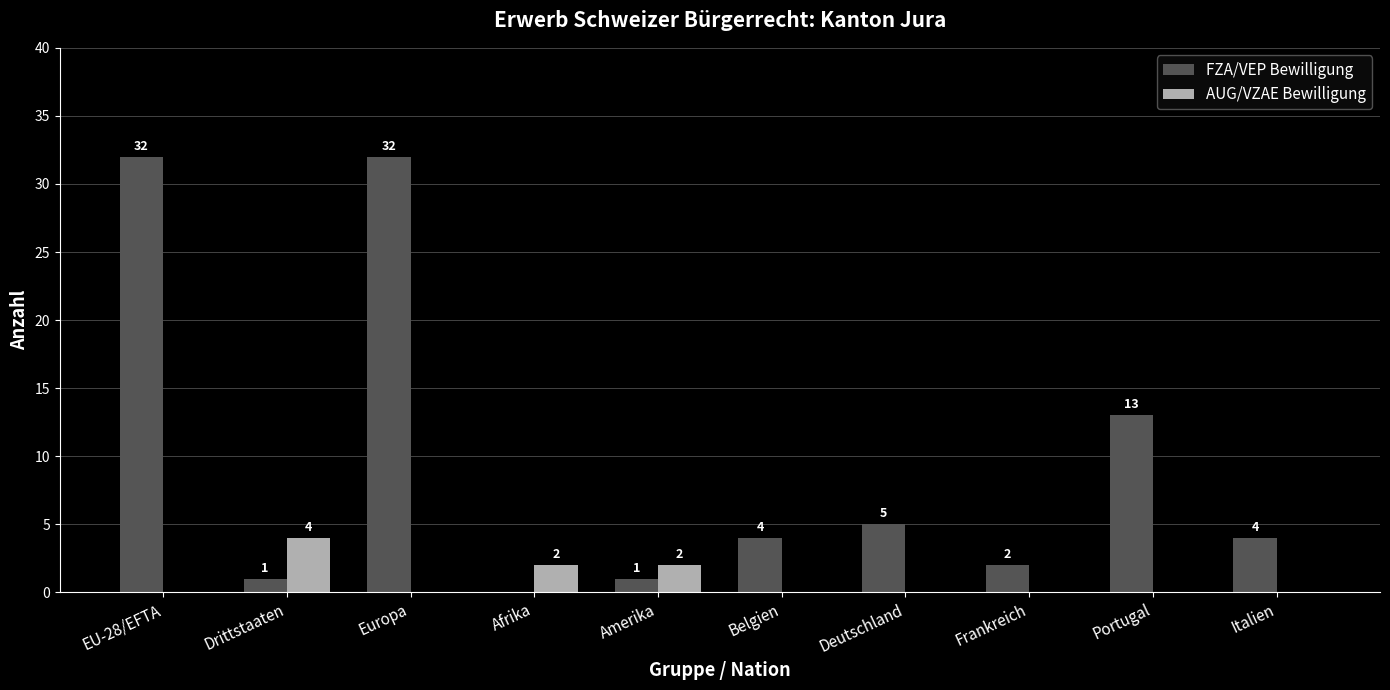

True or false: AUG/VZAE Bewilligung has a value of 2 at Frankreich.

False